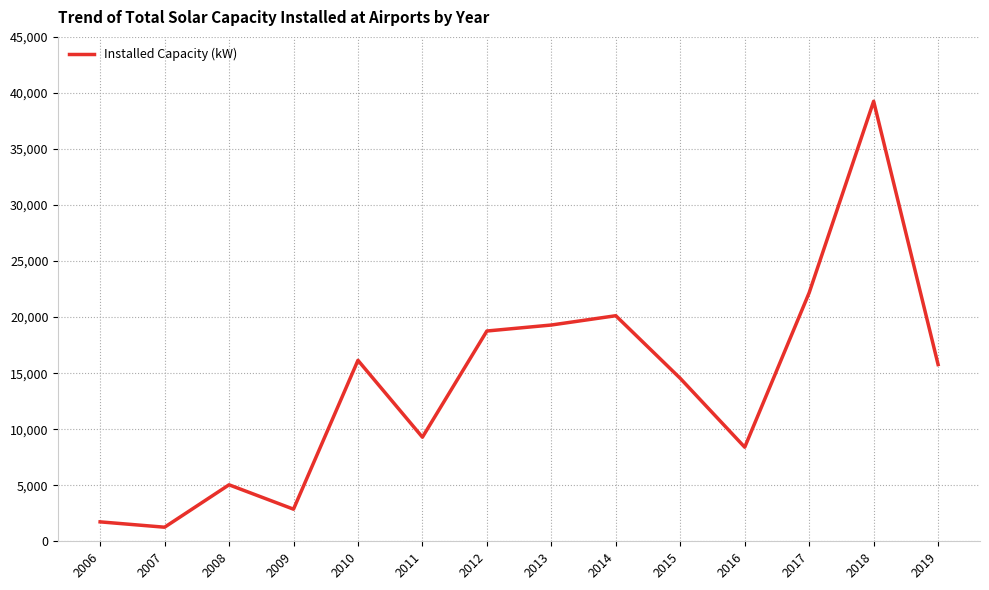

At which label is the value closest to 20256?

2014